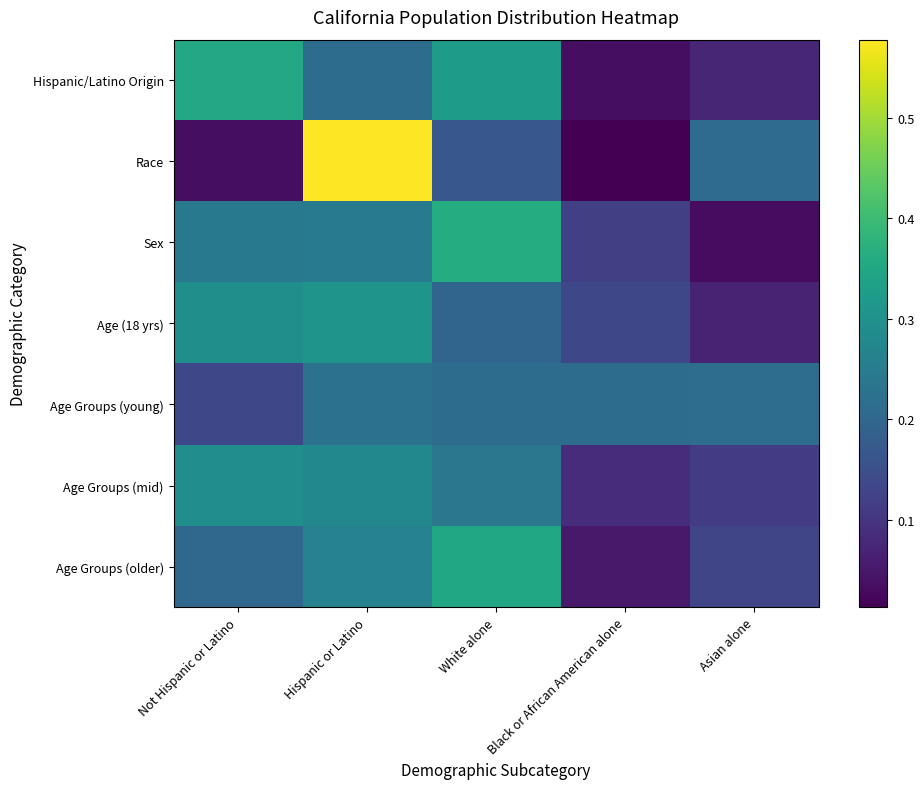

Which has a higher value, Asian alone or Not Hispanic or Latino?

Not Hispanic or Latino